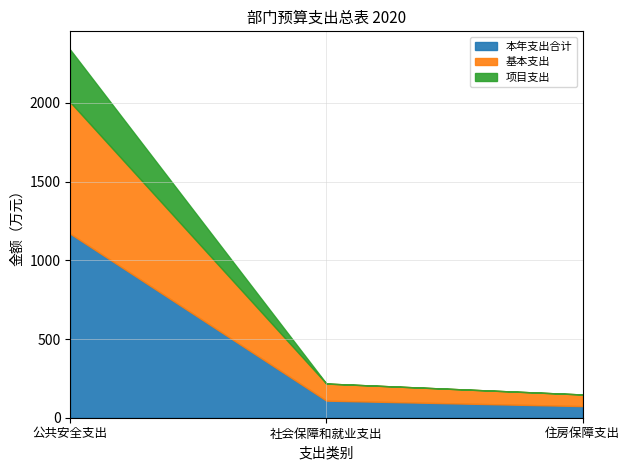

What is the greatest value displayed?

1169.2